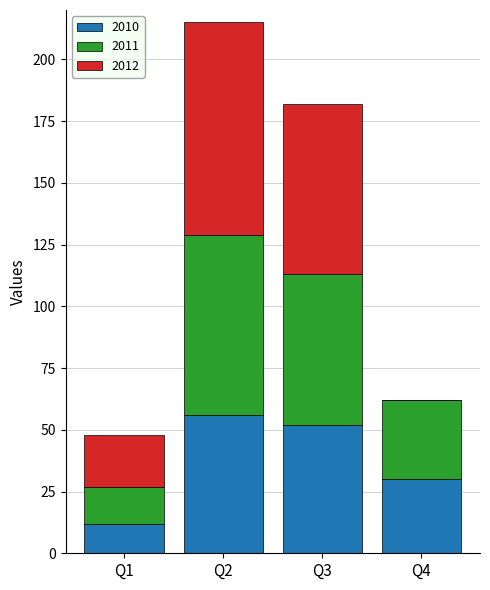

At which category is the sum across all series the highest?

Q2